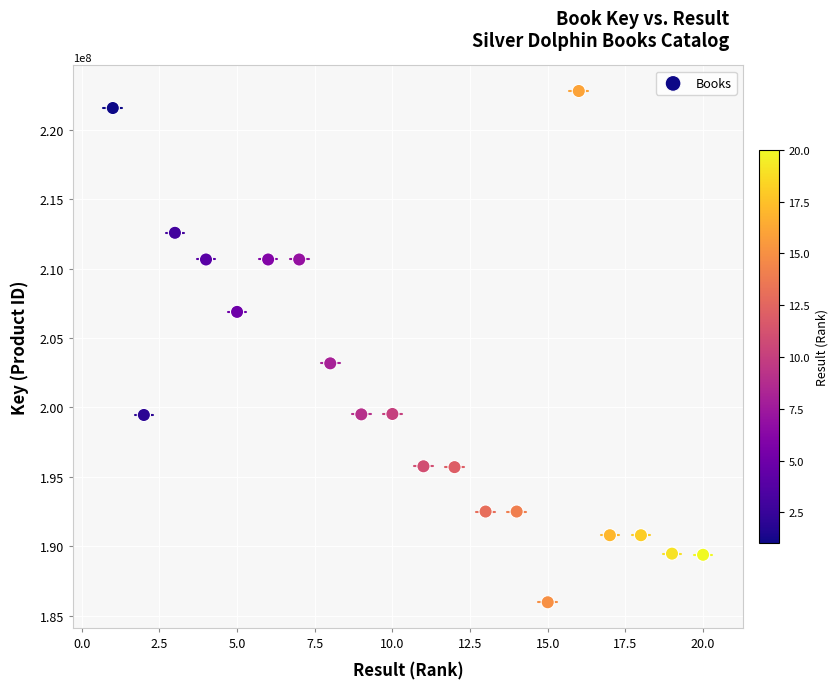

What is the range of X values (max minus min)?

19